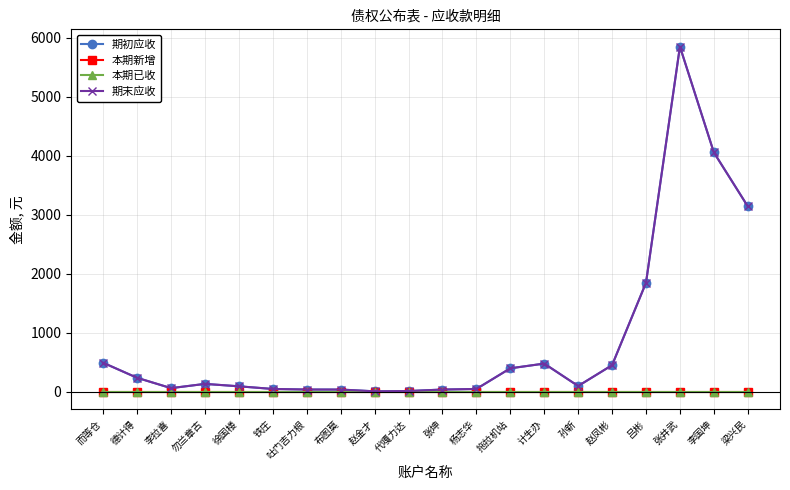

Is this an area chart (filled region under the line)?

No